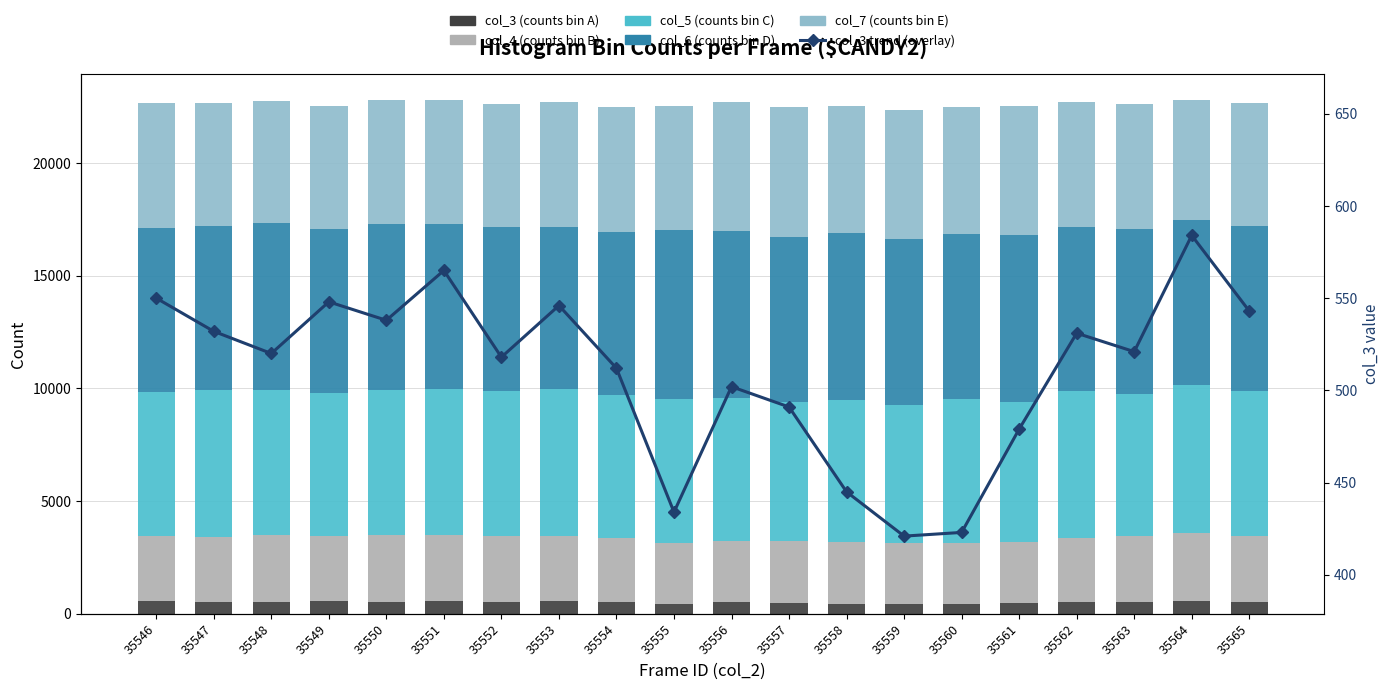

What is the difference between the maximum and minimum values in the col_7 (counts bin E) series?

418